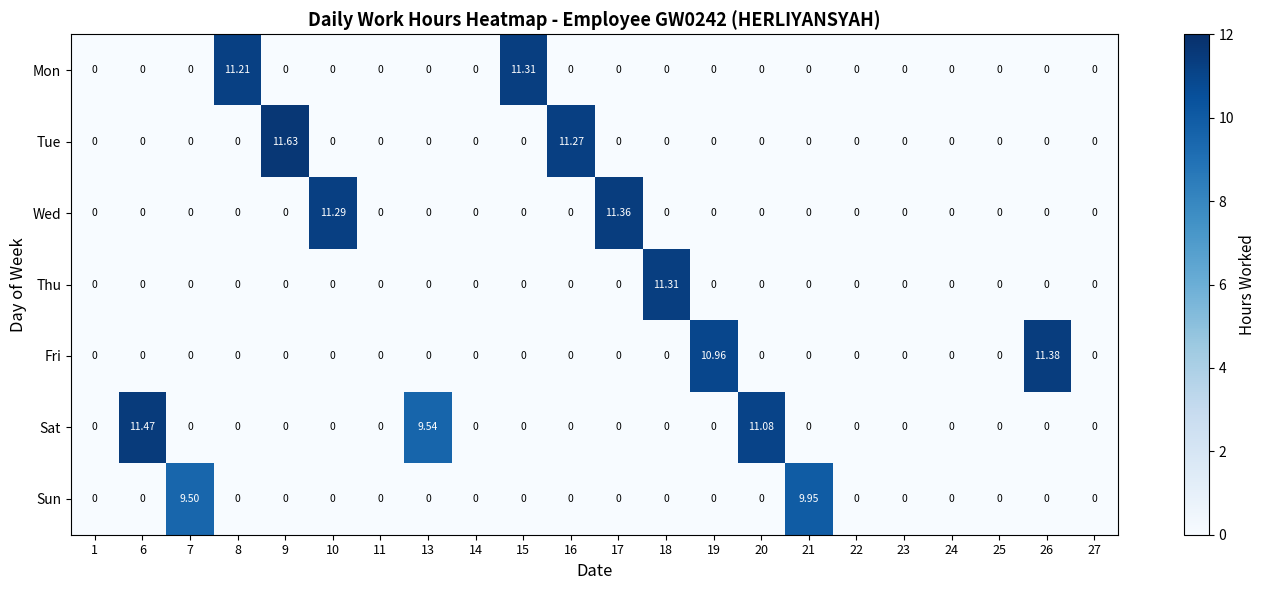

Which series has the largest total across all categories?

Sat